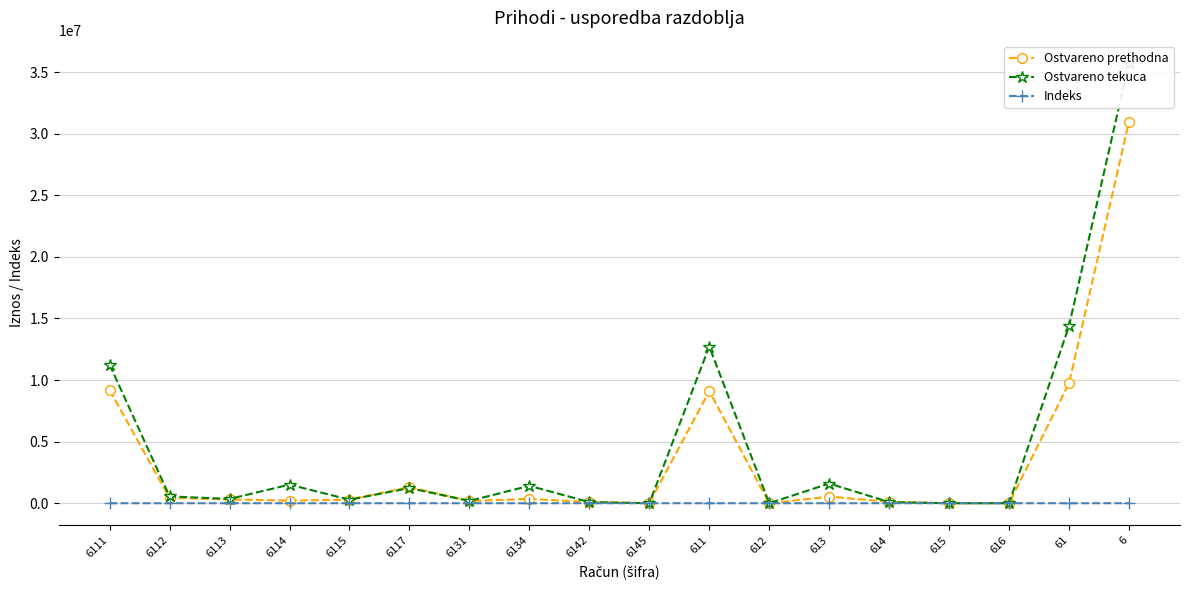

At 614, list the series in order from largest to smallest.

Ostvareno prethodna, Ostvareno tekuca, Indeks